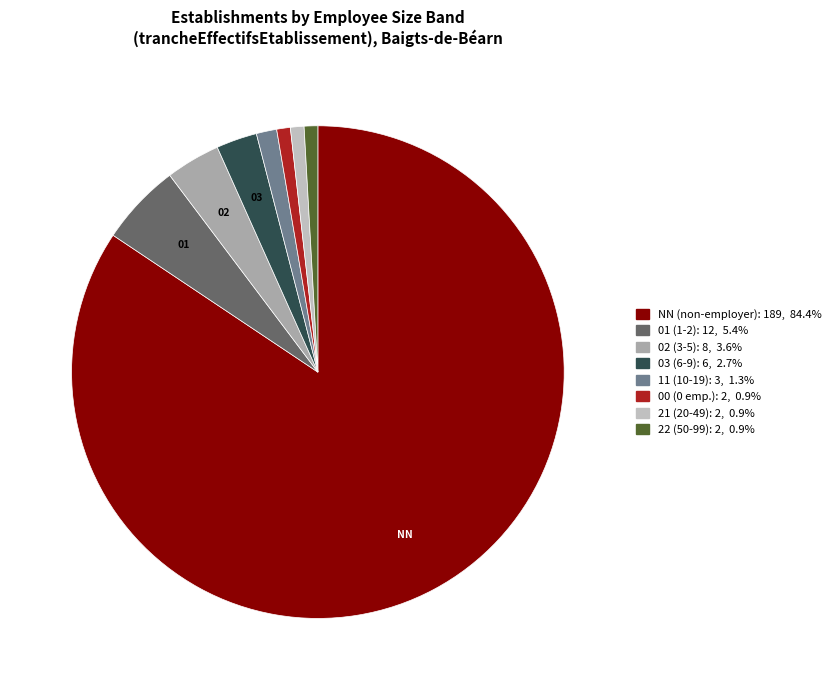

To the nearest percent, what is the difference between the 01 and 00 slice percentages?

4%